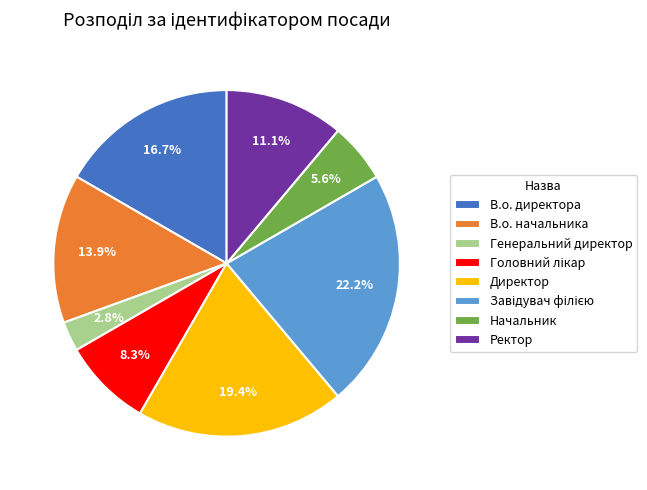

Is there a majority slice in this chart?

No